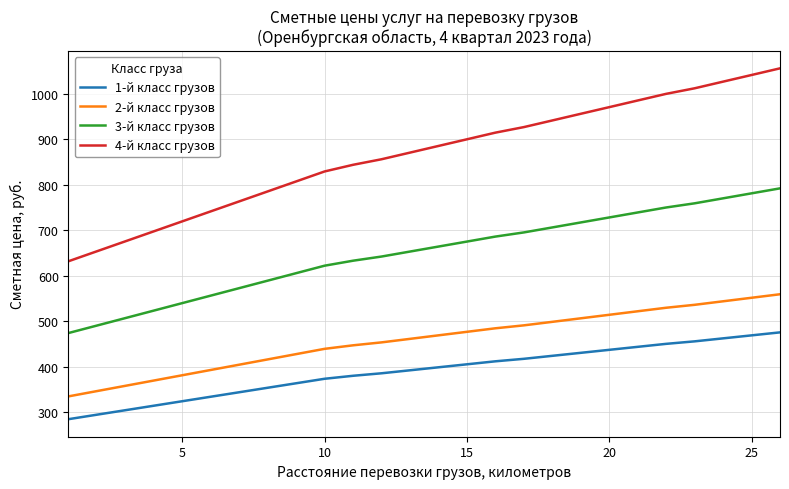

What is the sum of all 1-й класс грузов values?

10121.3